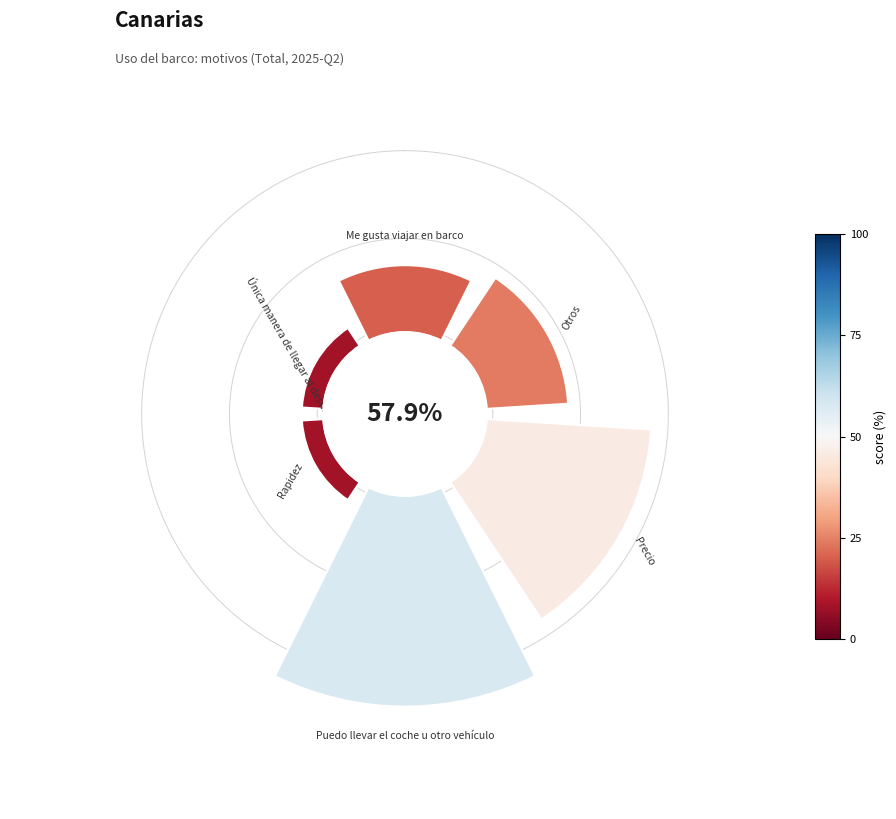

To the nearest percent, what percentage of the pie is Precio?

29%